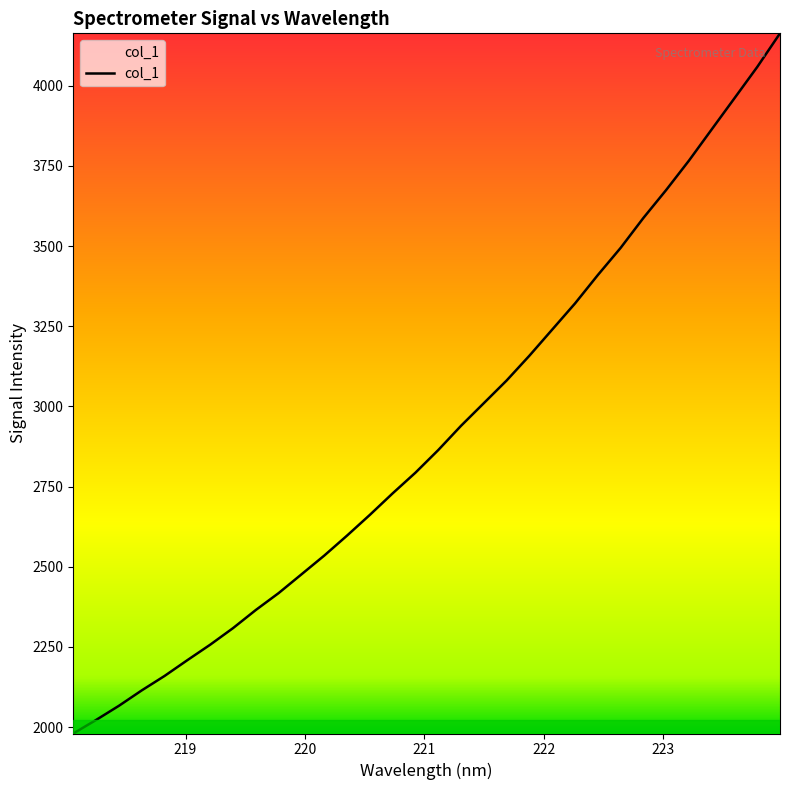

How many lines are shown in the chart?

1